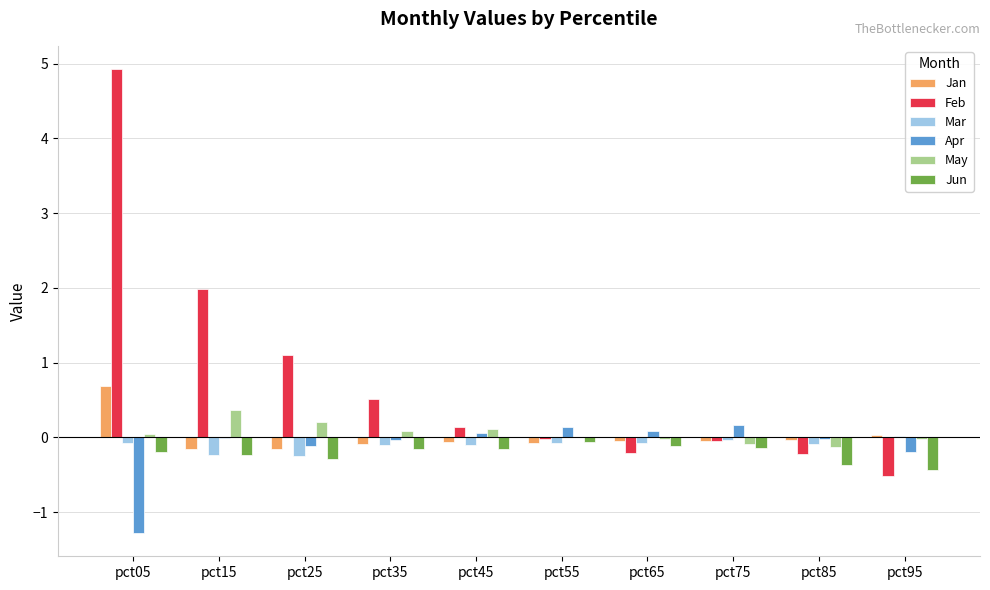

What is the maximum value shown in the chart?

4.9